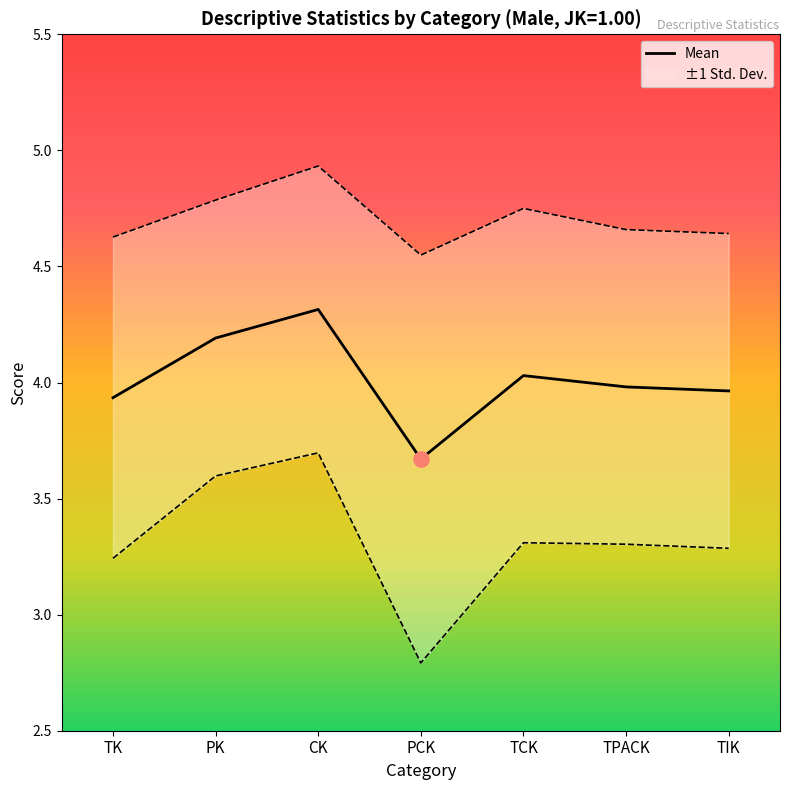

Between TIK and PK, which is larger?

PK